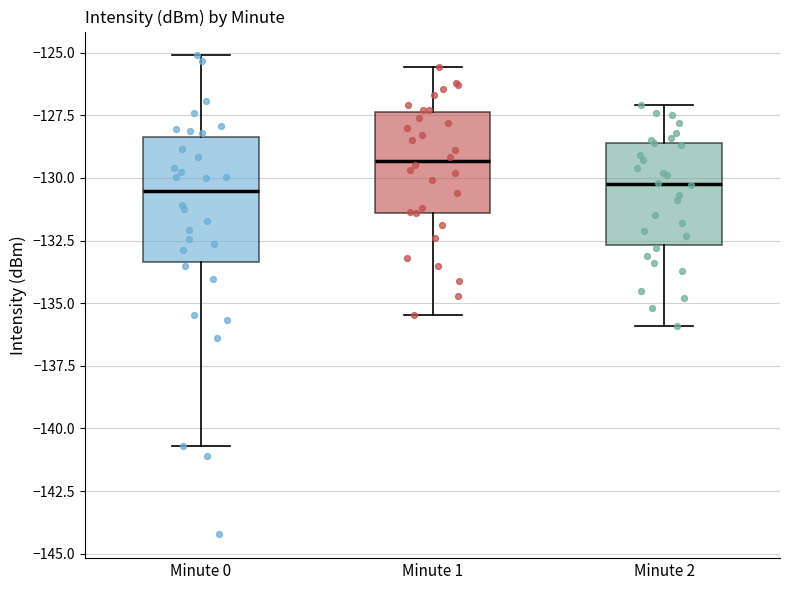

Reading left to right, read every box against the y-axis: the position of its median line, the range the box covers, and the ends of its whiskers. The values are not printed on the chart, so give them approximately, as read against the axis.

Minute 0: median -130.5, box -133.5 to -128.5, whiskers -140.5 to -125.0
Minute 1: median -129.5, box -131.5 to -127.5, whiskers -135.5 to -125.5
Minute 2: median -130.0, box -132.5 to -128.5, whiskers -136.0 to -127.0